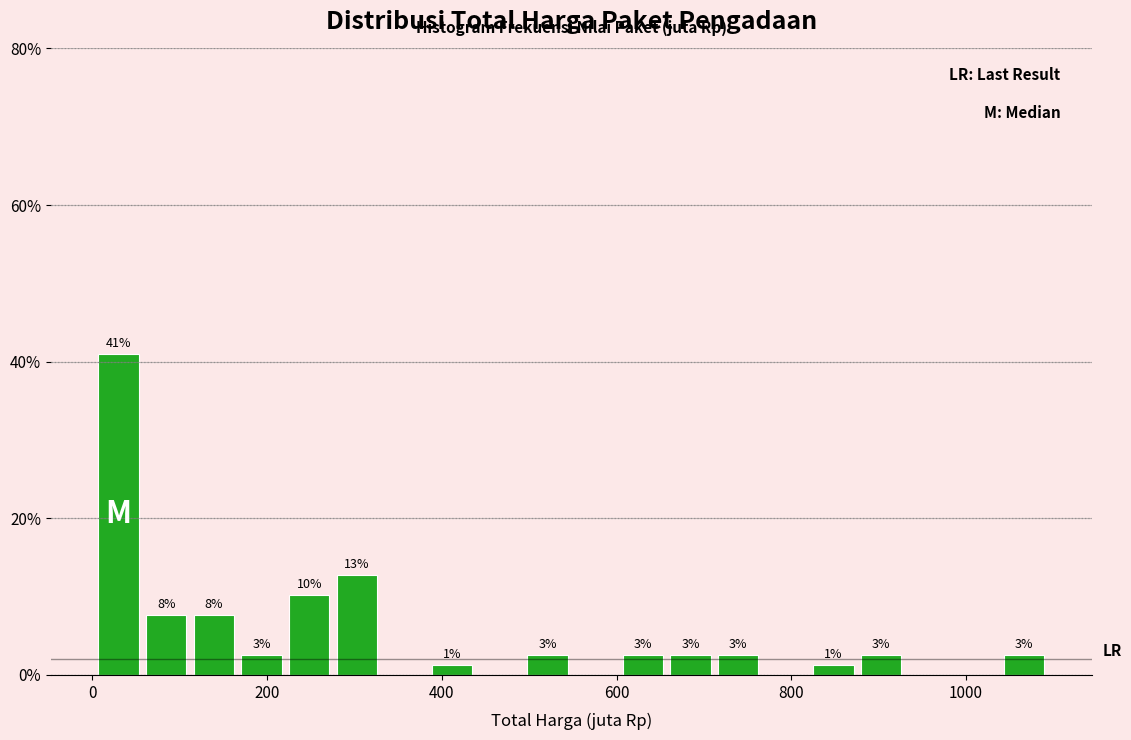

Read against the x-axis, roughly where is the centre of the tallest bar?

20